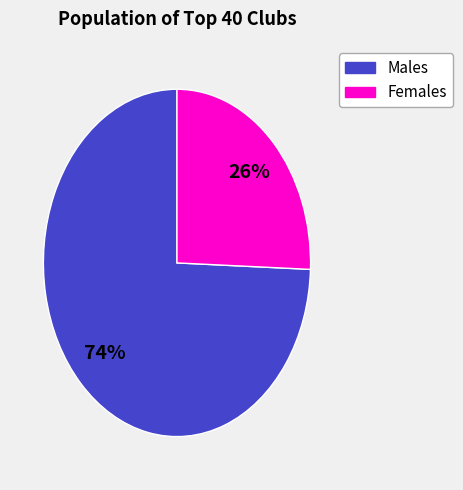

To the nearest percent, what is the average slice percentage?

50%